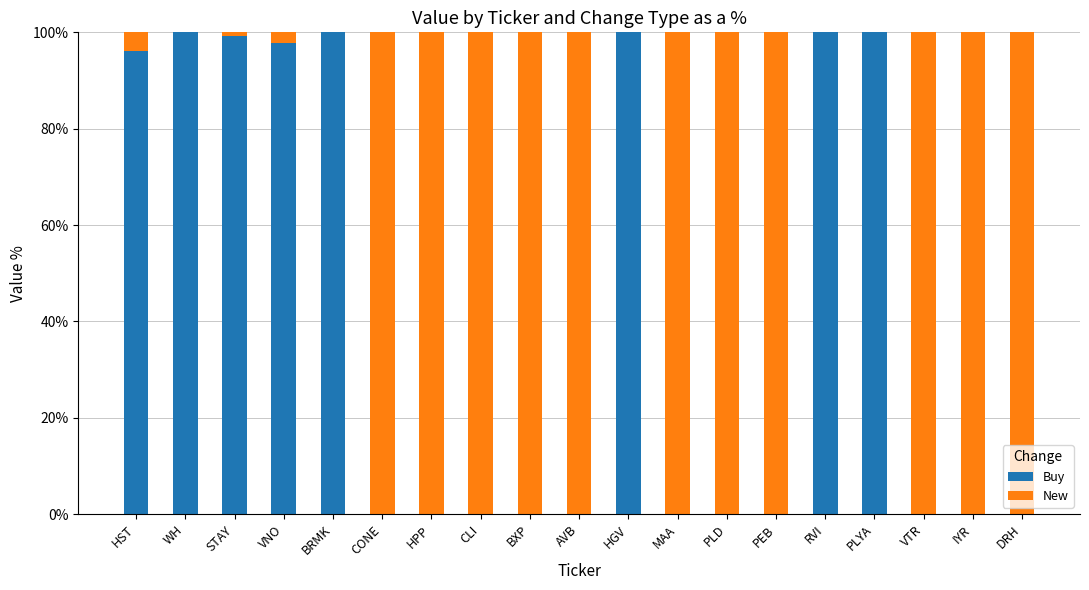

True or false: Buy has a value of 100.0 at PLYA.

True